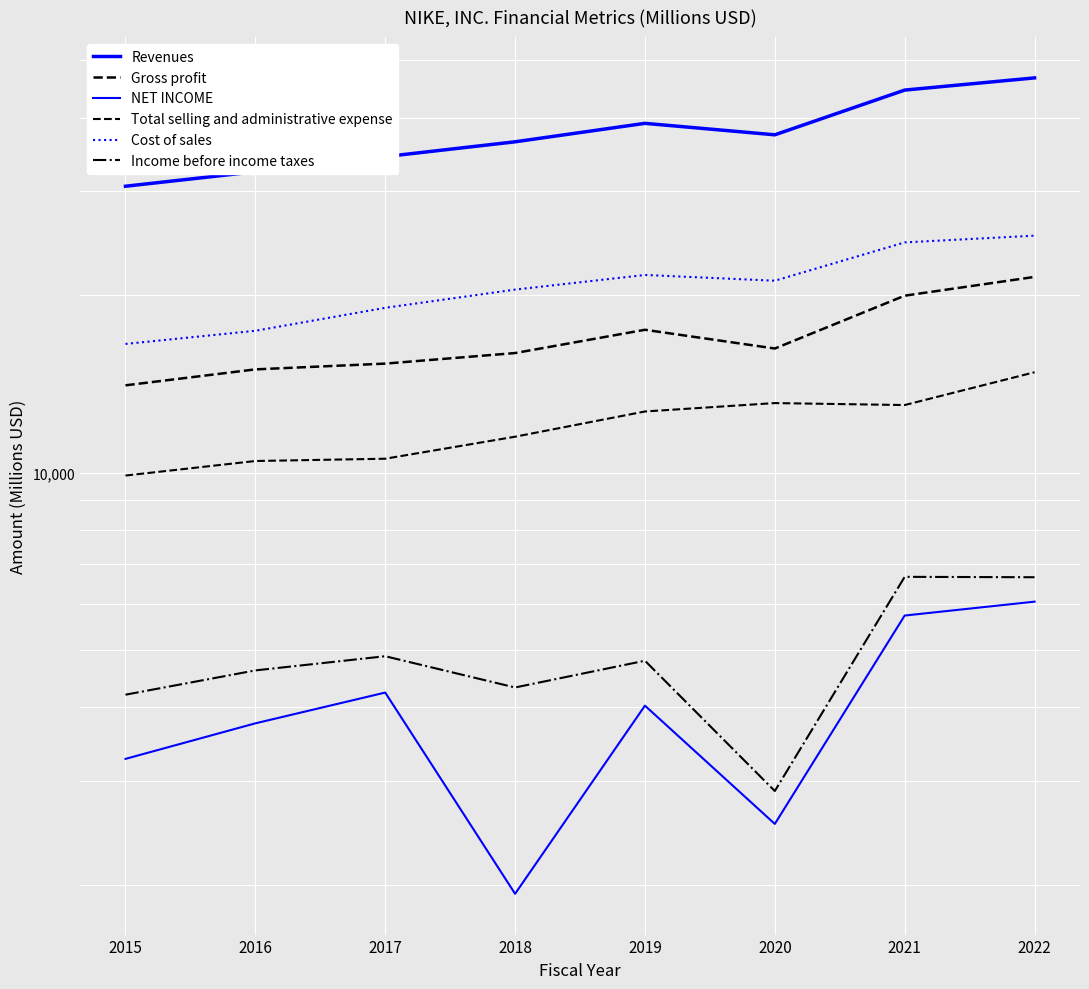

What is the average value of the Total selling and administrative expense series?

12012